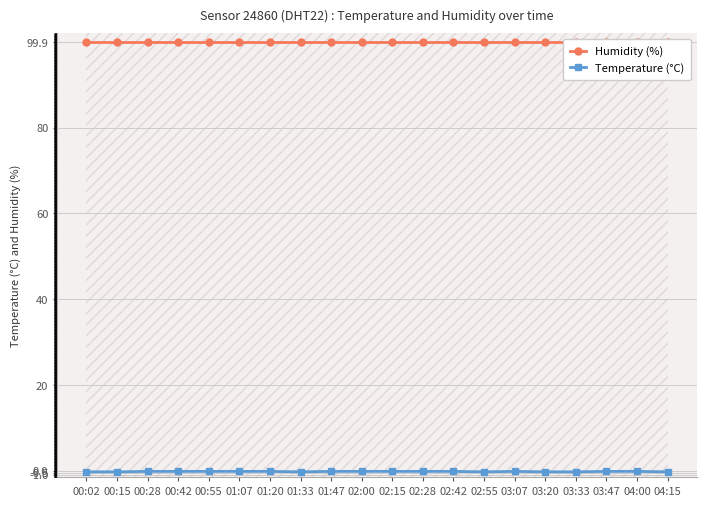

What are all the series names shown in the legend?

Humidity (%), Temperature (°C)